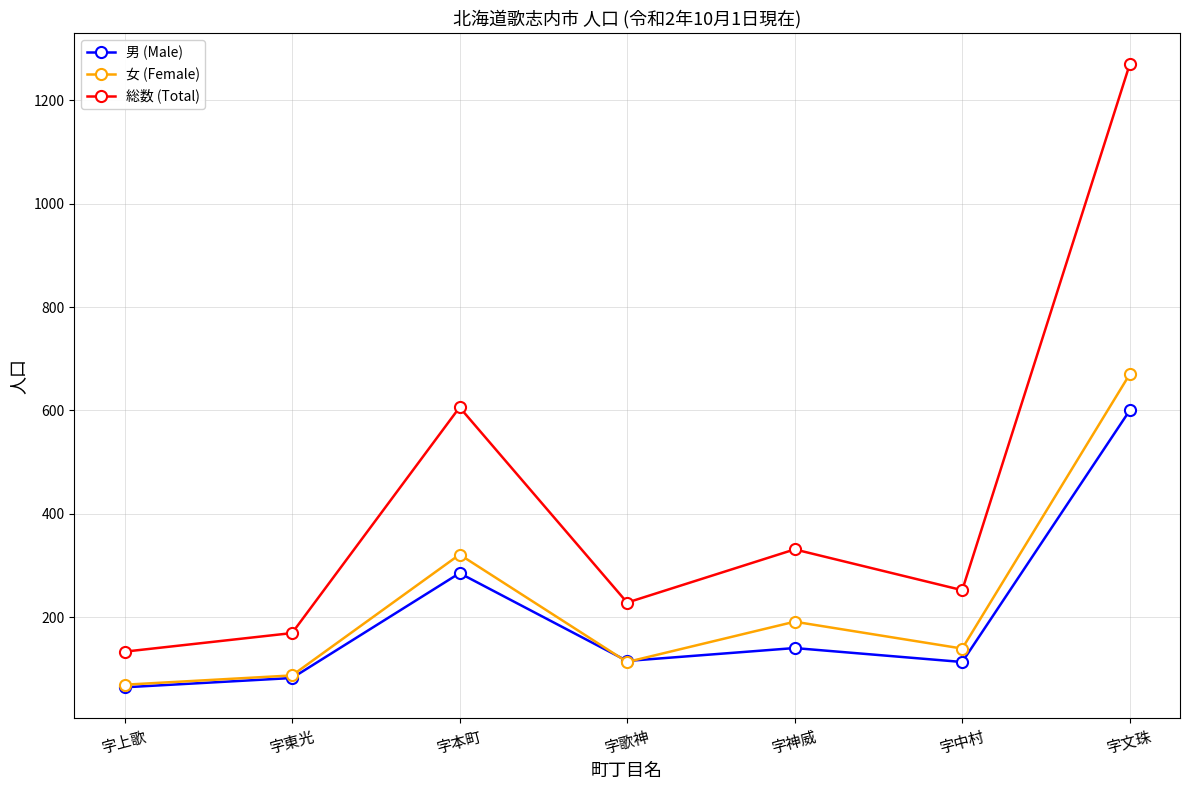

True or false: 総数 (Total) and 男 (Male) cross at least once.

False